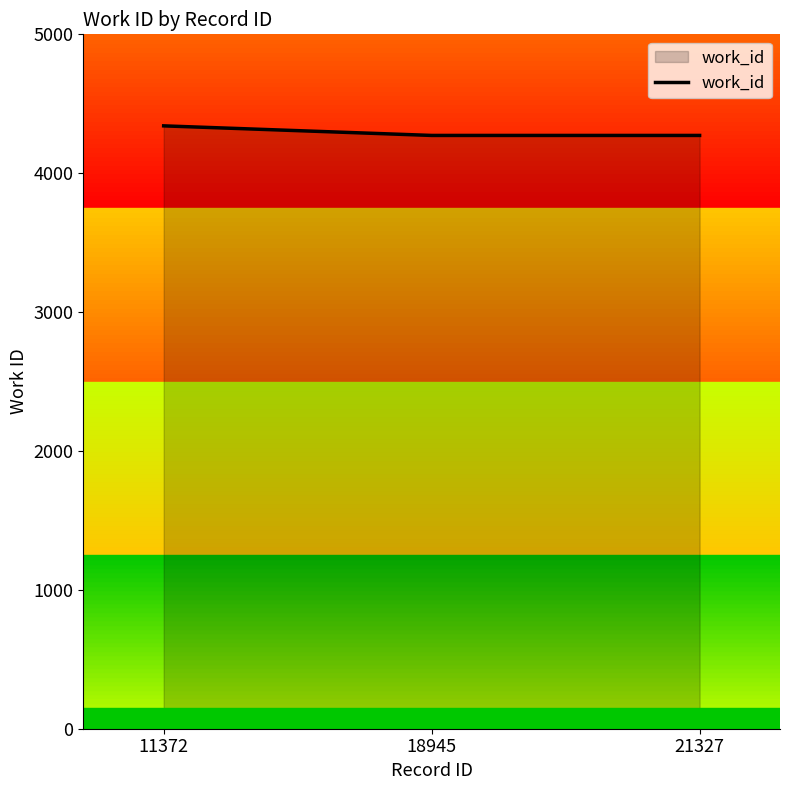

Which label corresponds to the largest value in the chart?

11372